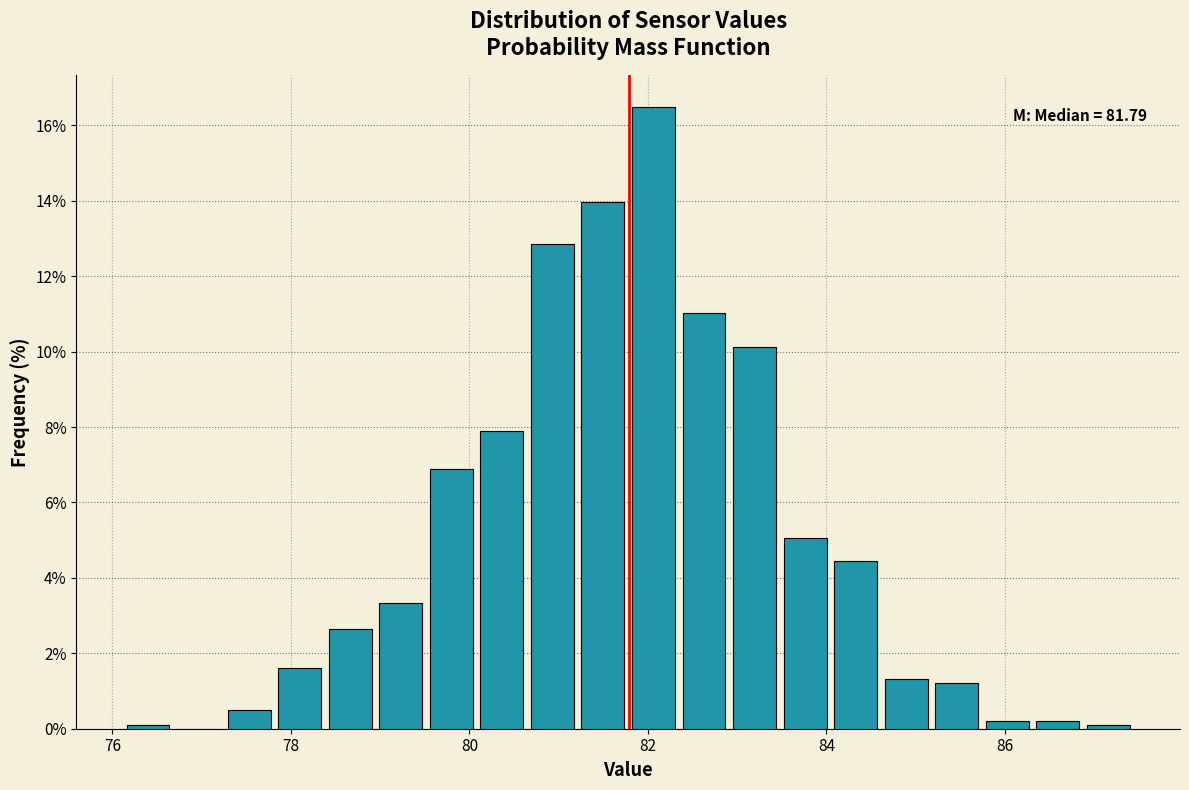

Read against the x-axis, roughly where is the centre of the tallest bar?

82.0